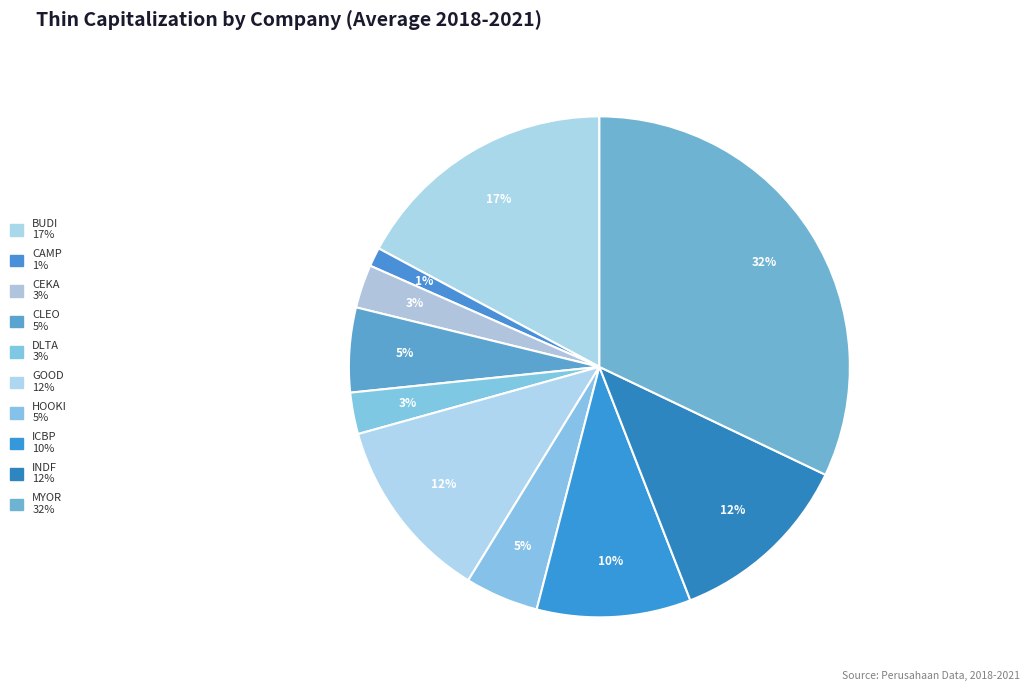

How much of the chart is everything except CAMP?

98.8%